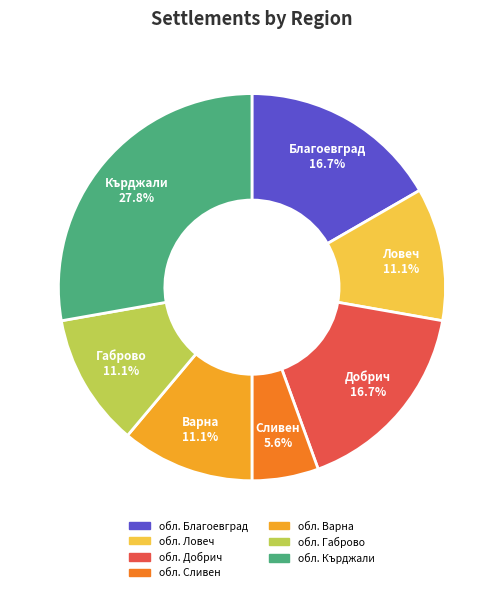

Combined, do обл. Ловеч and обл. Габрово account for over 50%?

No